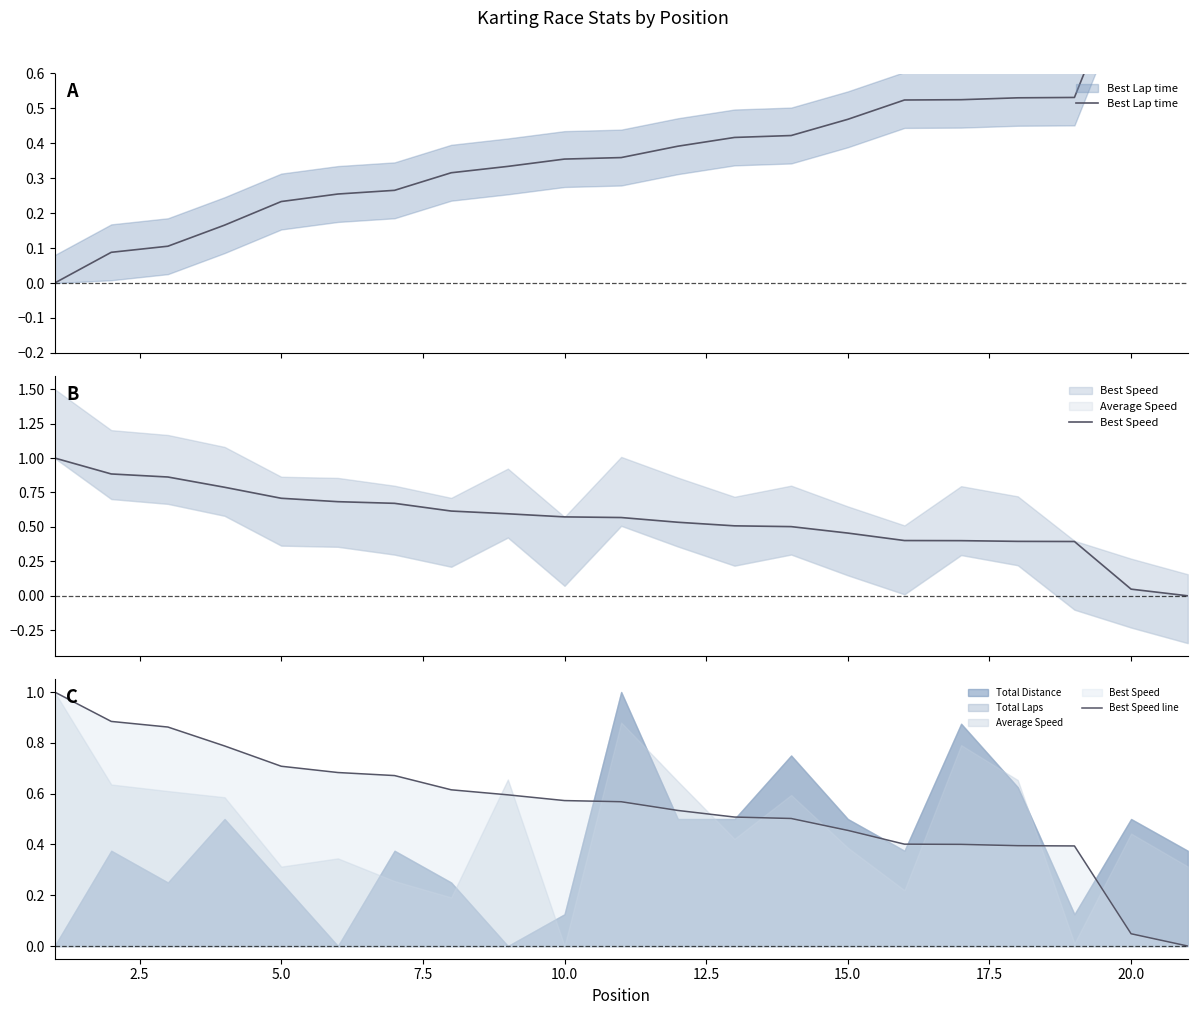

How many values in the Best Lap time series exceed 0?

20